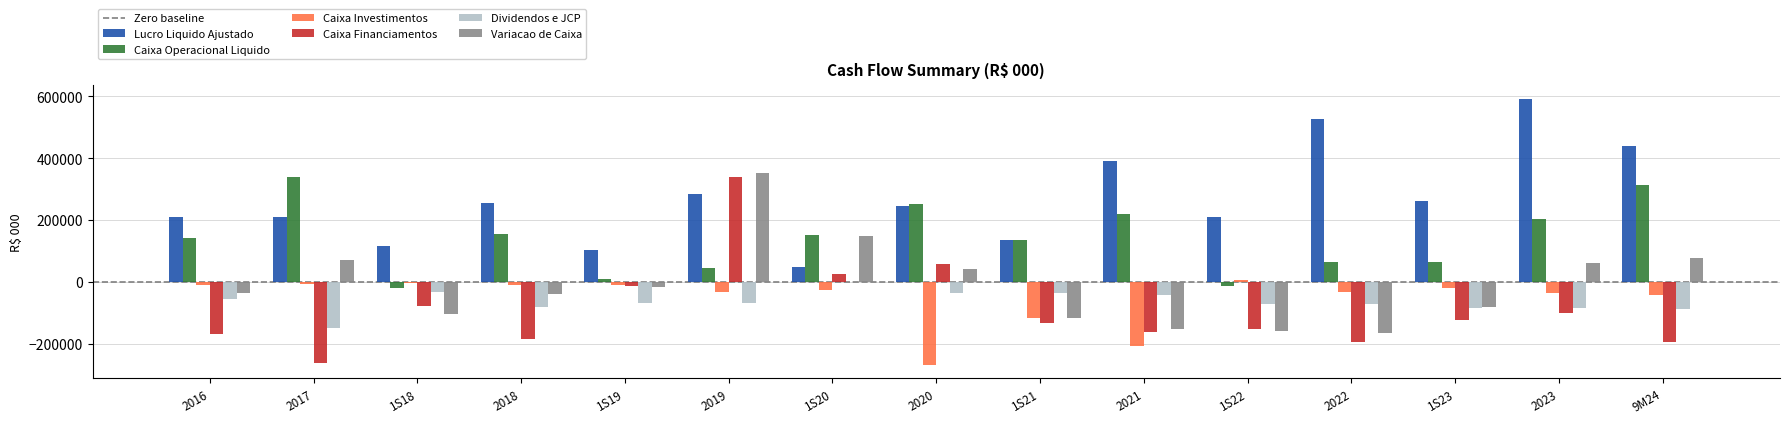

Which category has the highest value in the Variacao de Caixa series?

2019